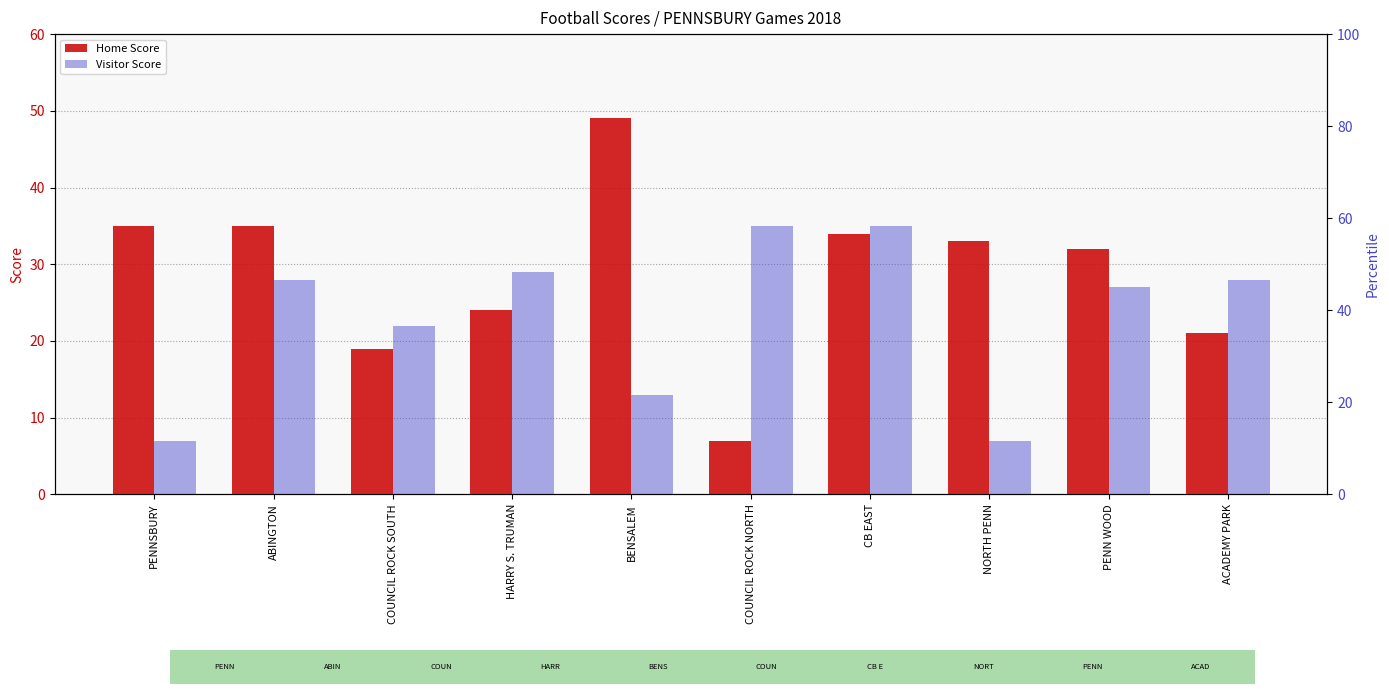

Which category has the lowest value in the Visitor Score series?

PENNSBURY